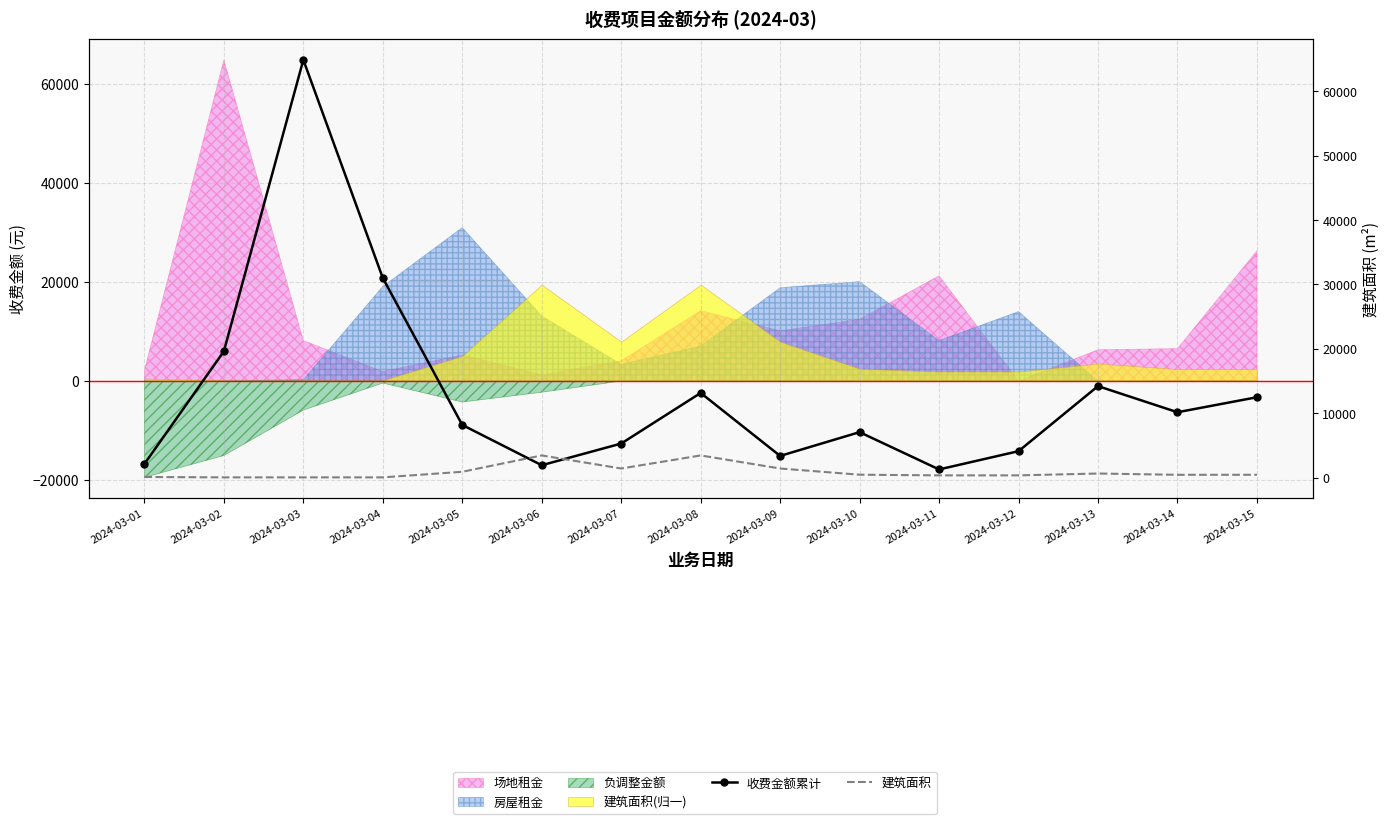

What is the maximum value shown in the chart?

64853.0